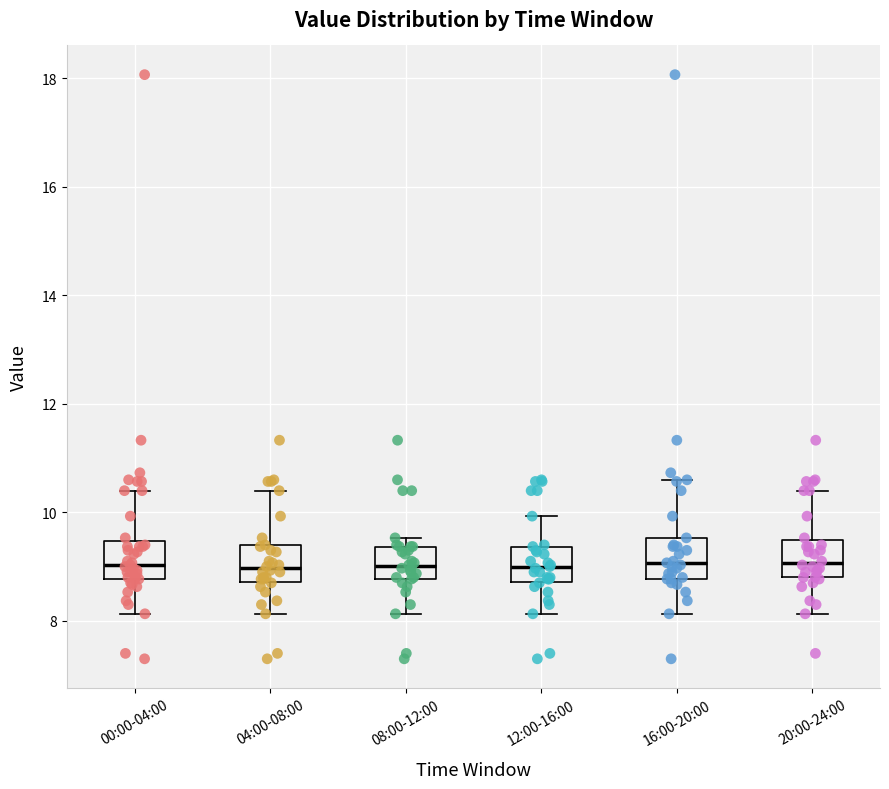

Where is the upper edge of the box for 04:00-08:00 on the y-axis? The values are not printed on the chart, so give them approximately, as read against the axis.

9.4